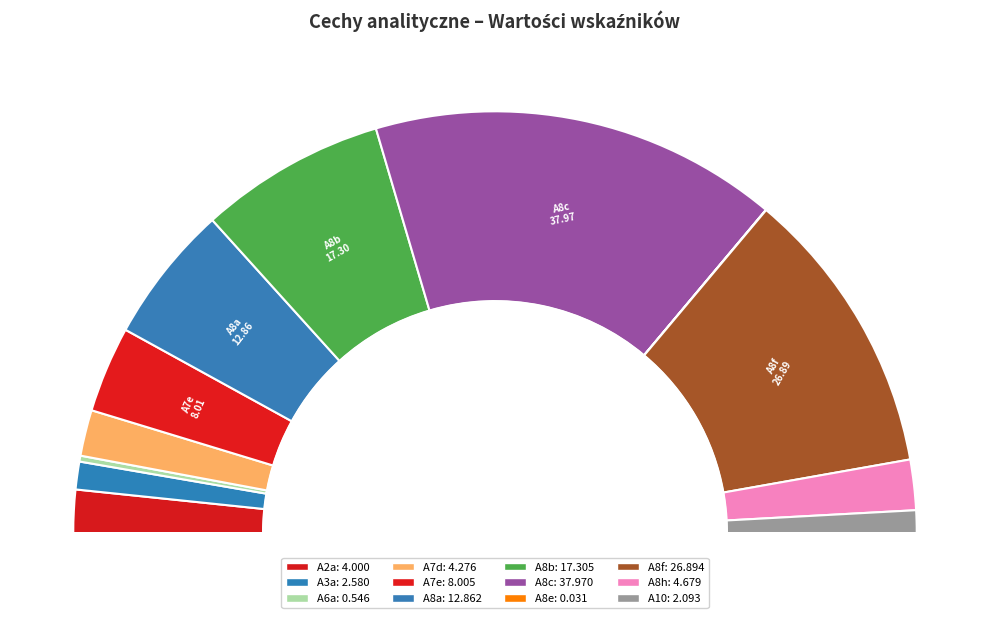

Combined, do A8c and A8a account for over 50%?

No